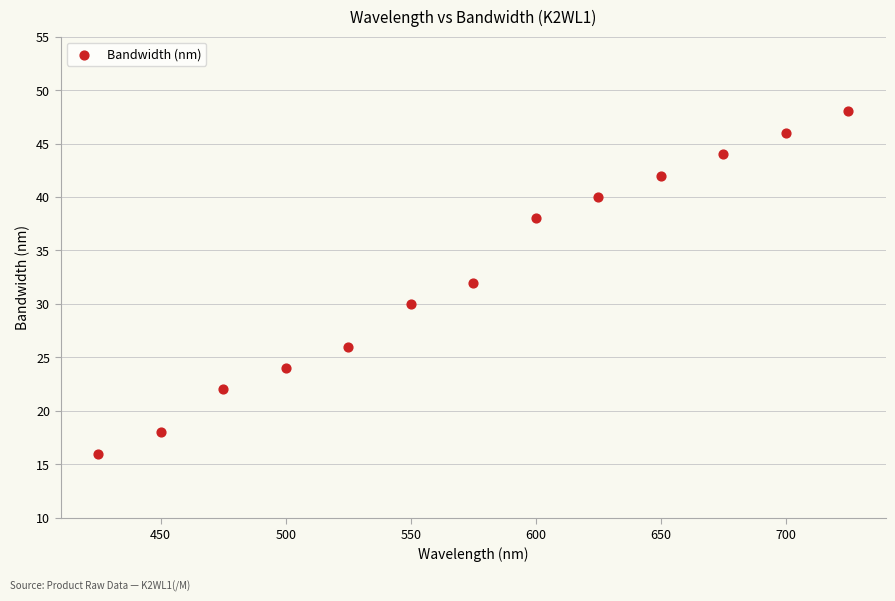

What is the range of X values (max minus min)?

300